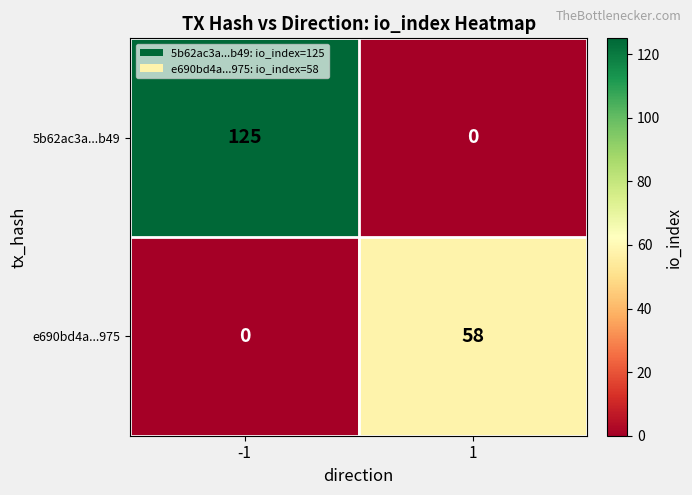

Reading left to right, transcribe all the data shown in this chart.

5b62ac3a...b49: 125	0
e690bd4a...975: 0	58